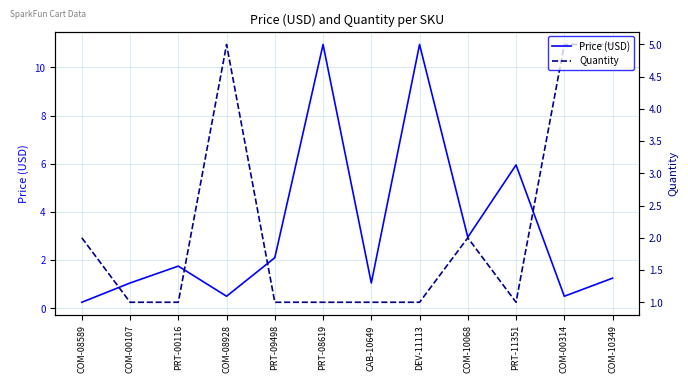

Between PRT-11351 and CAB-10649, which is larger?

PRT-11351